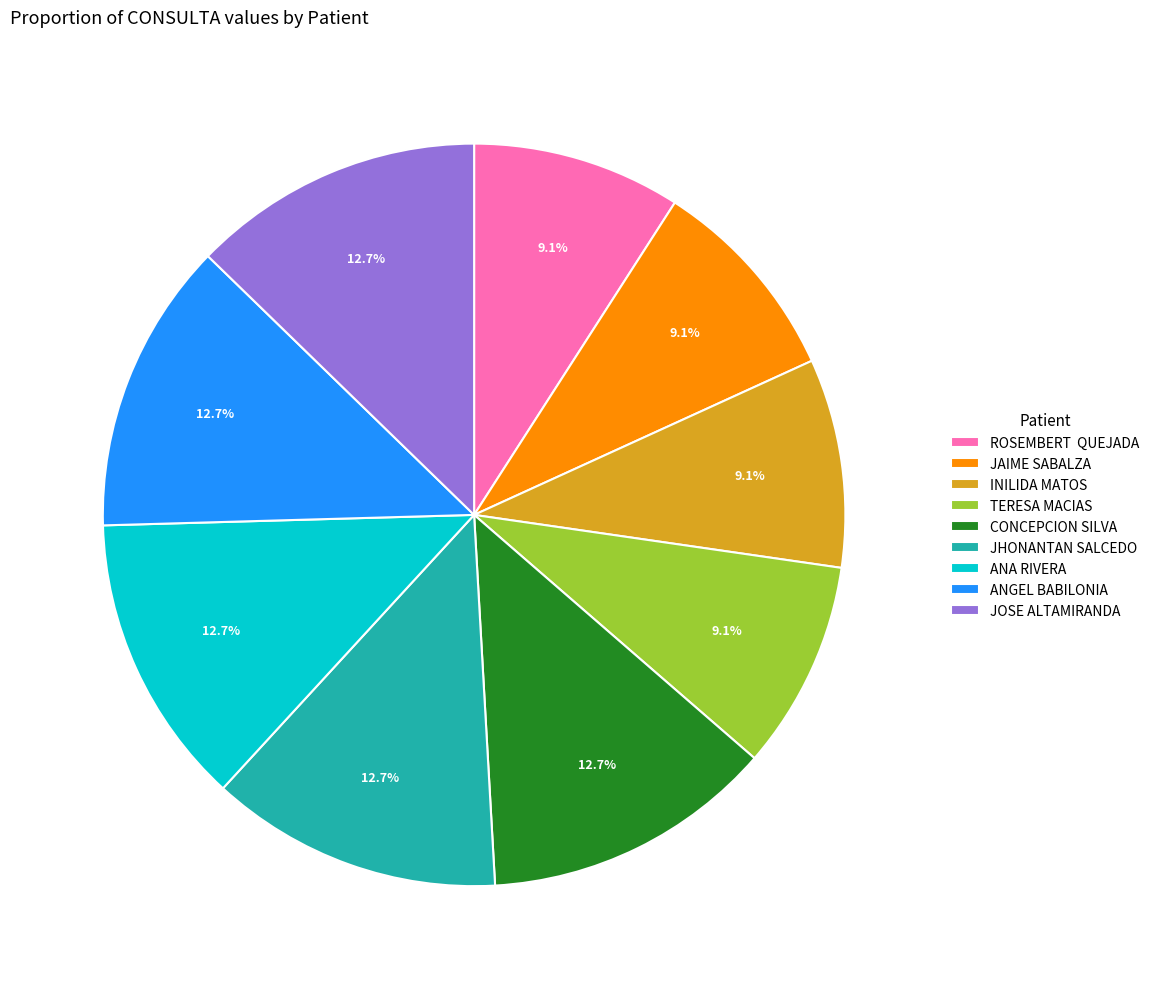

How much of the chart is everything except ANA RIVERA?

87.3%